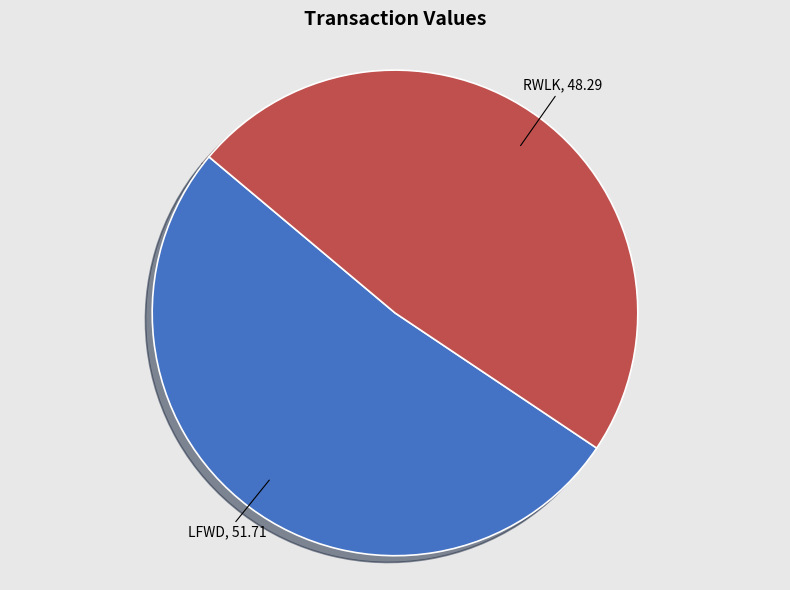

Is there any slice that represents more than half of the pie?

Yes